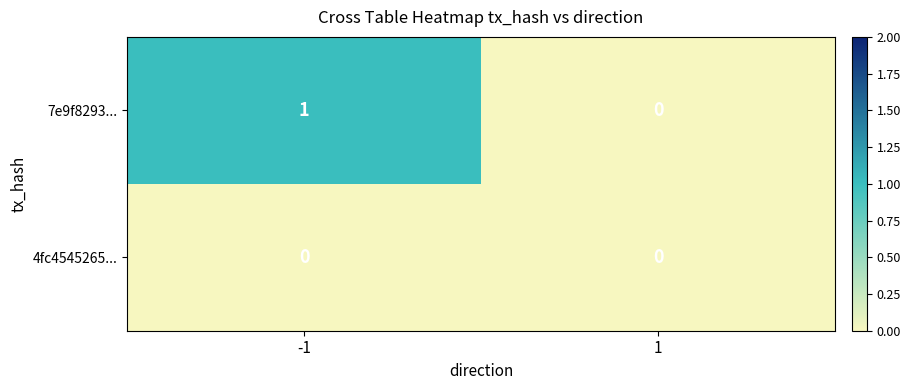

How many categories are shown in the chart?

2